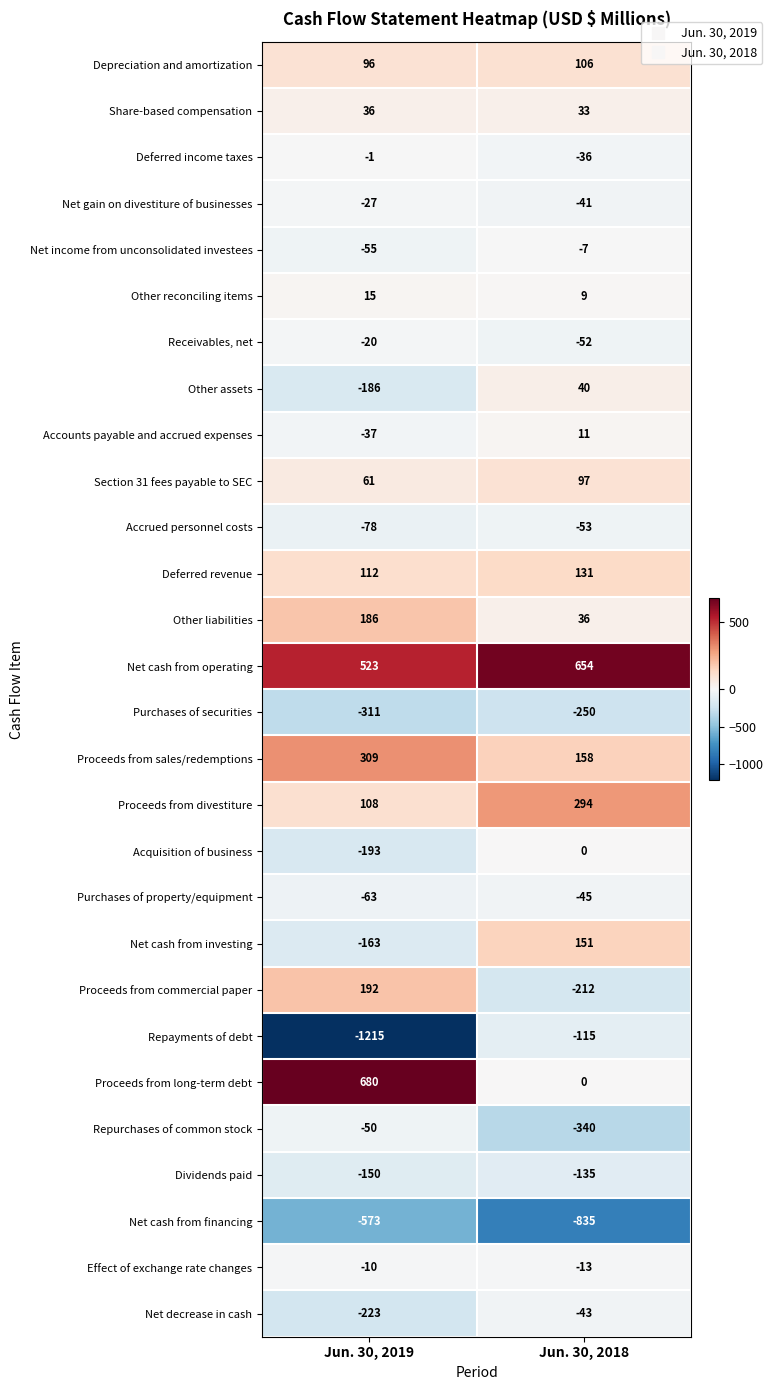

What is the lowest value of the Section 31 fees payable to SEC series?

61